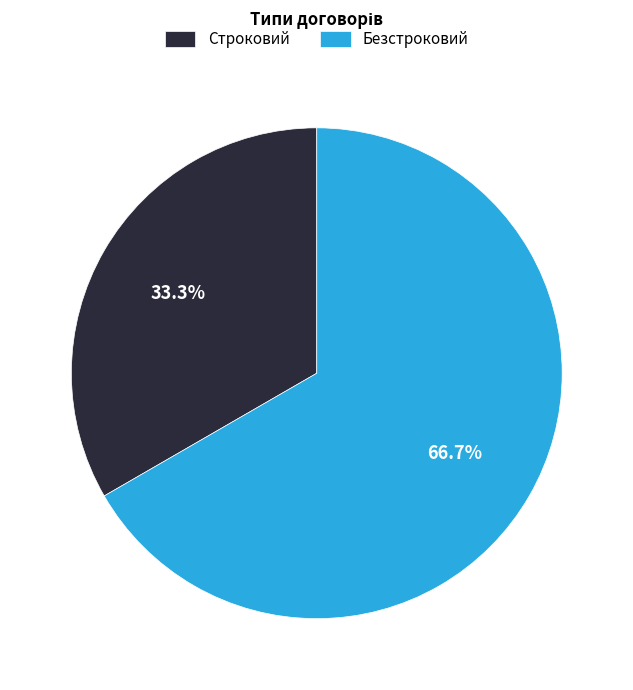

Does any single category account for the majority?

Yes